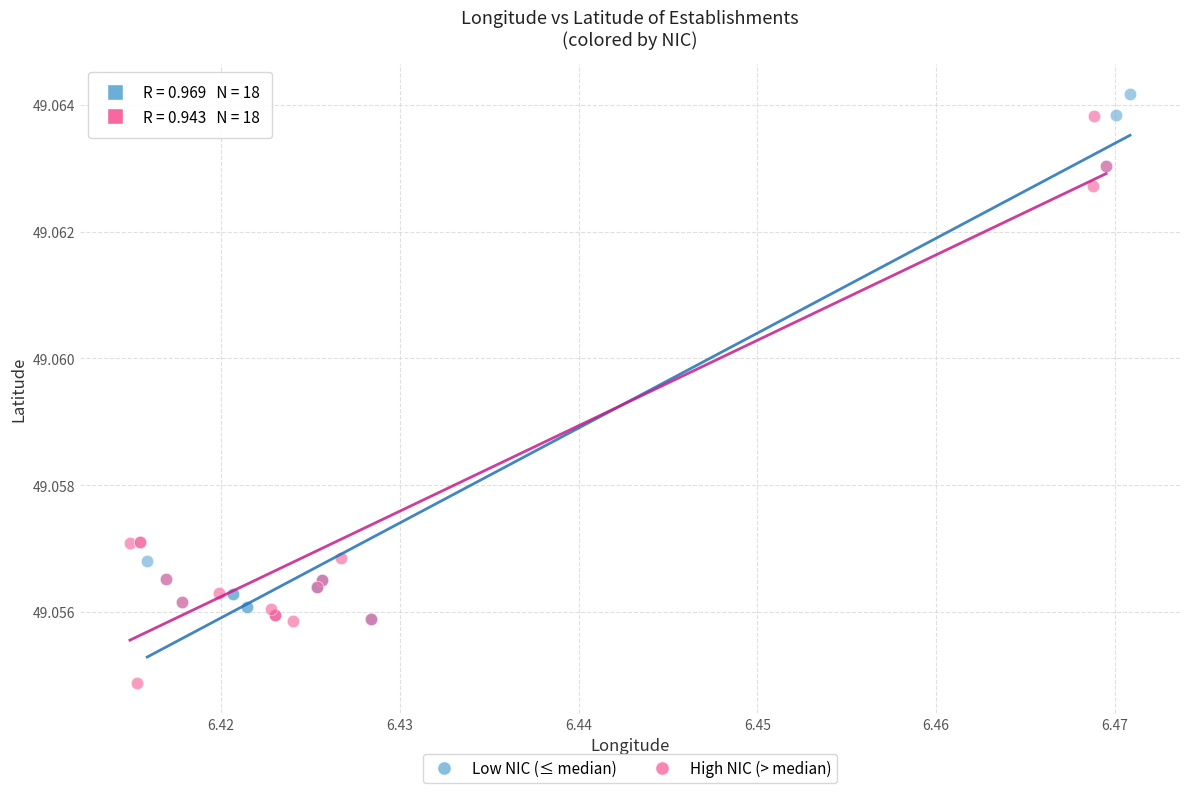

Which series has the widest spread of Y values?

High NIC (> median)